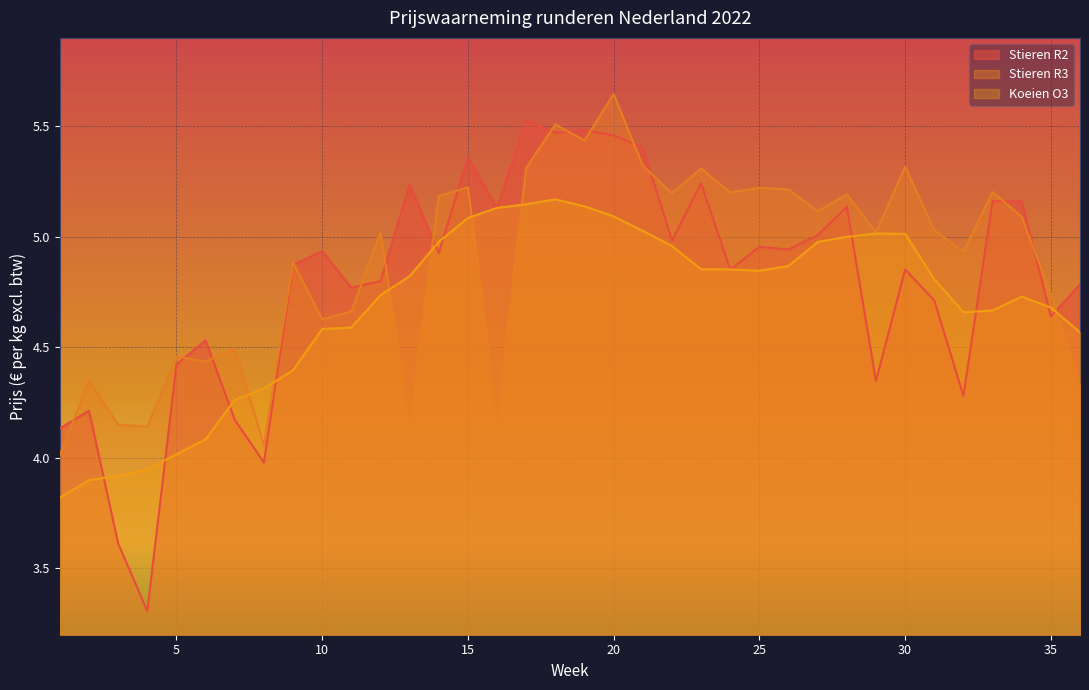

Which series has the widest spread of values?

Stieren R2